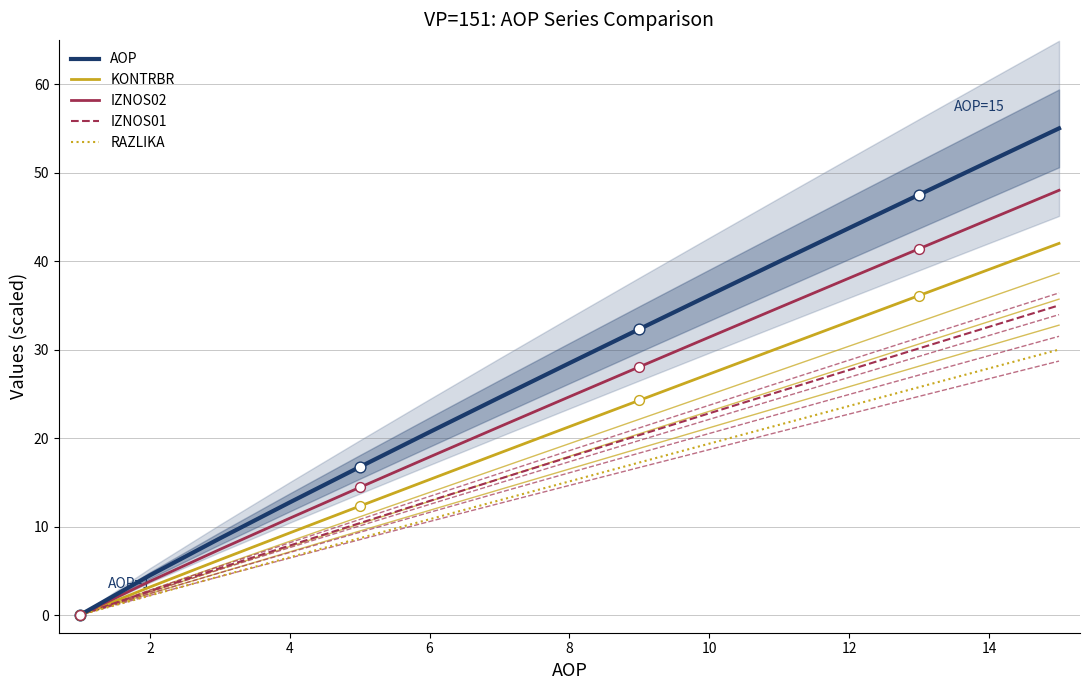

Which series has the largest total across all categories?

AOP